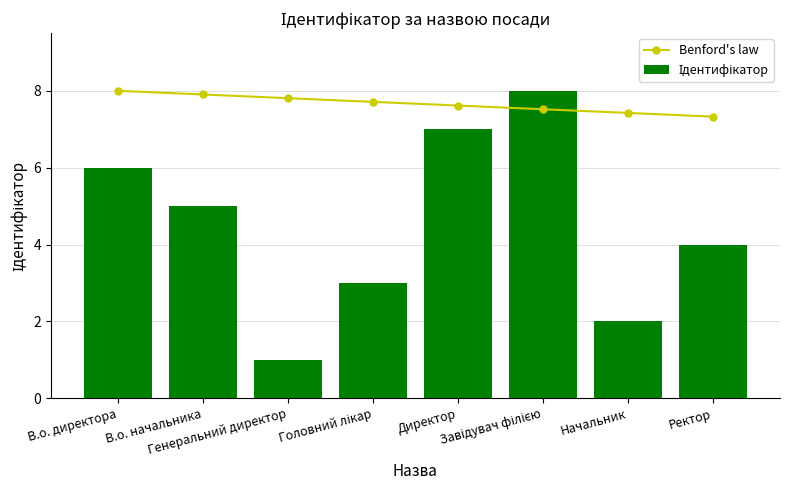

What is the label of the 1st bar from the left?

В.о. директора